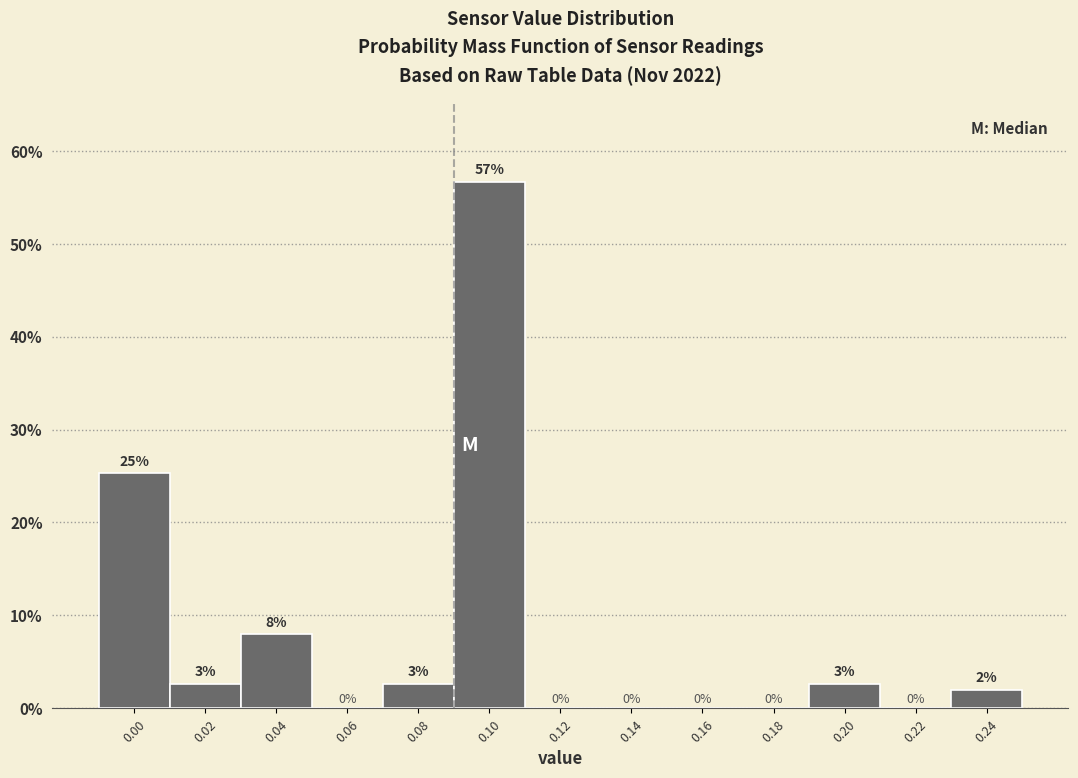

True or false: the data shows 8.0 at 0.04.

True